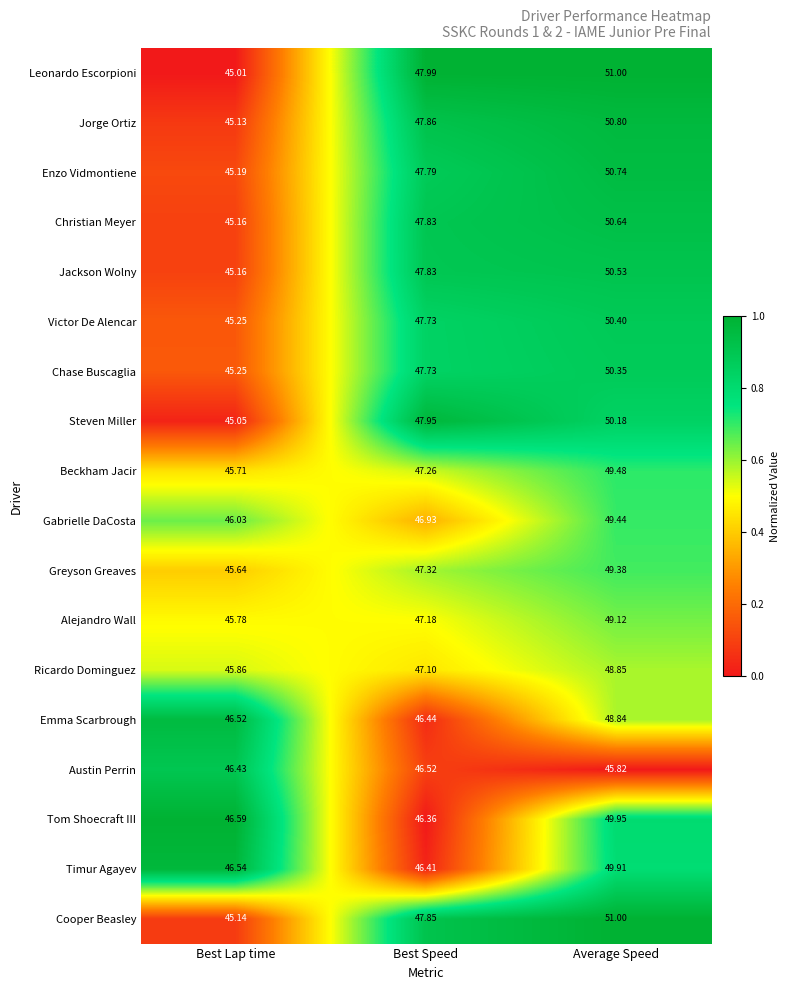

Which series has the largest total across all categories?

Leonardo Escorpioni